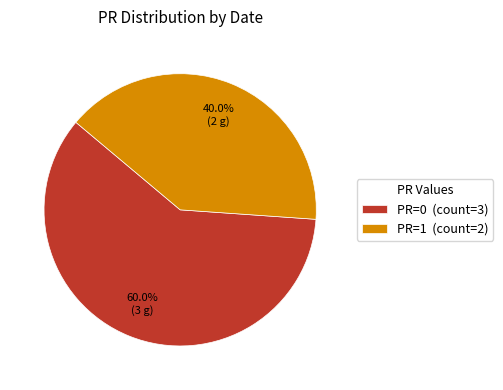

Is there a majority slice in this chart?

Yes